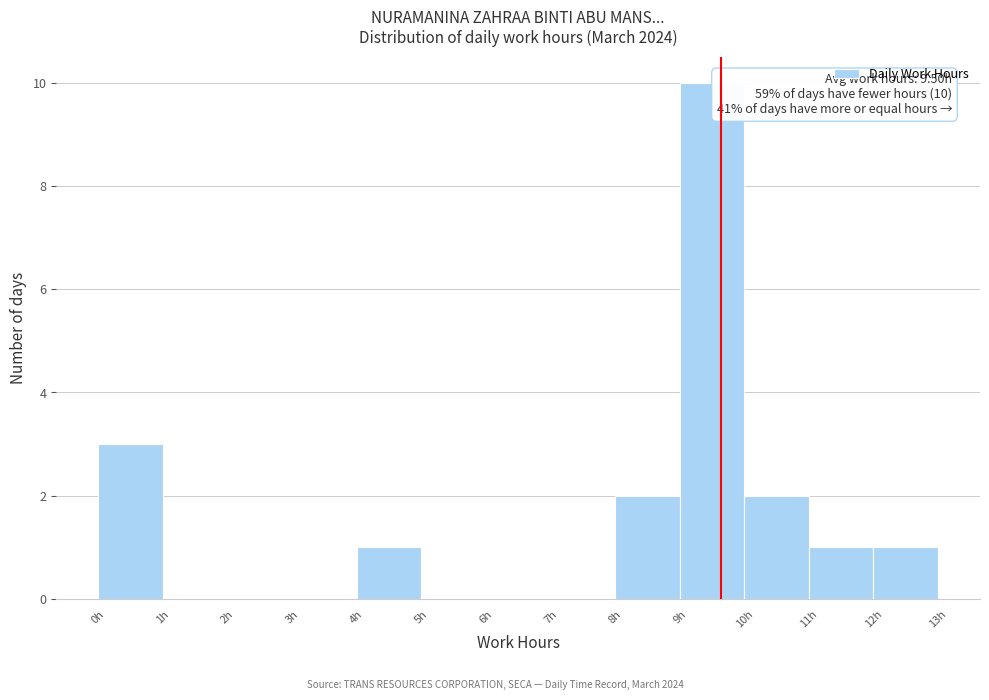

Which range on the x-axis has the tallest bar?

9 to 10